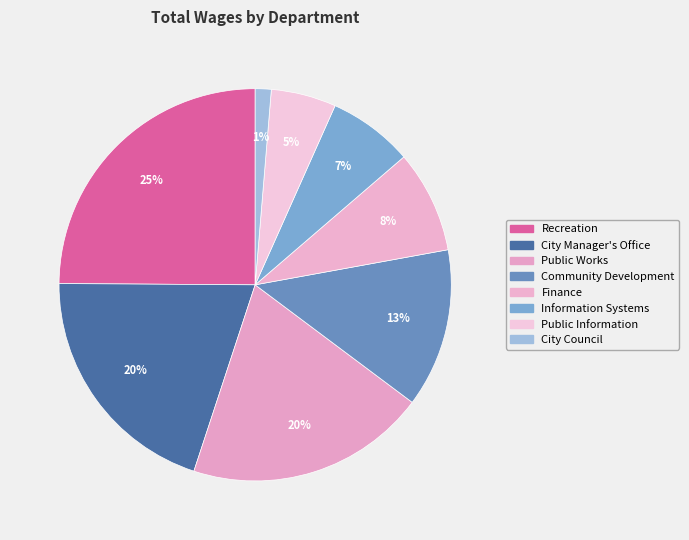

Count the number of slices in the pie.

8